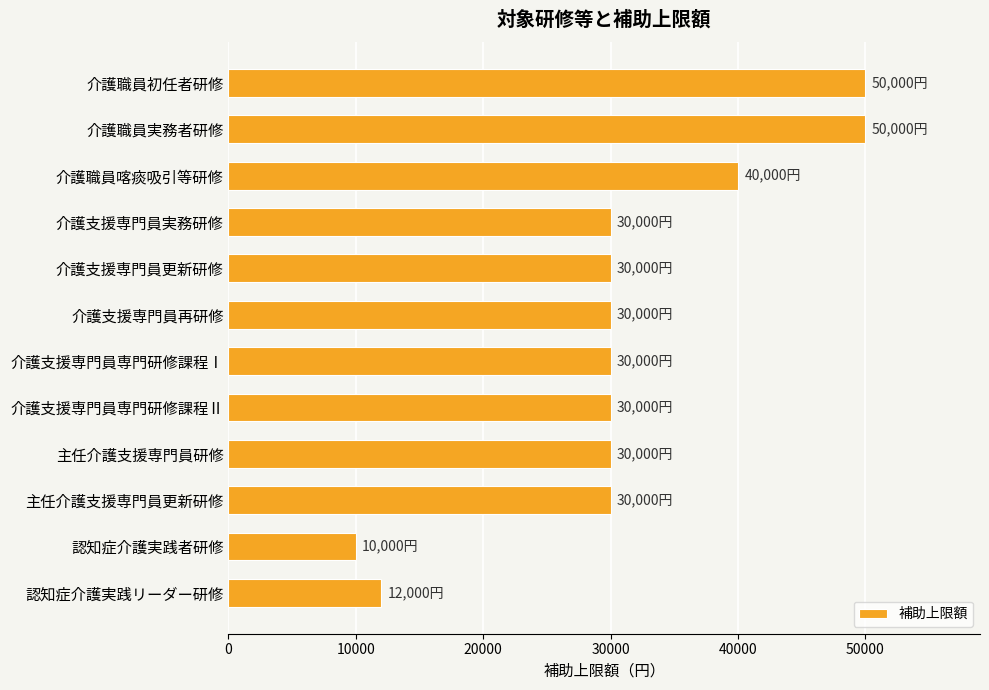

How many values are below 30000?

2